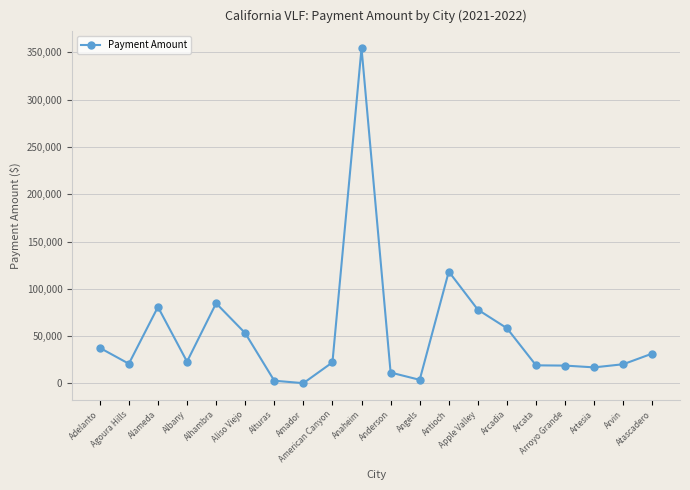

What position from the right is Anaheim?

11